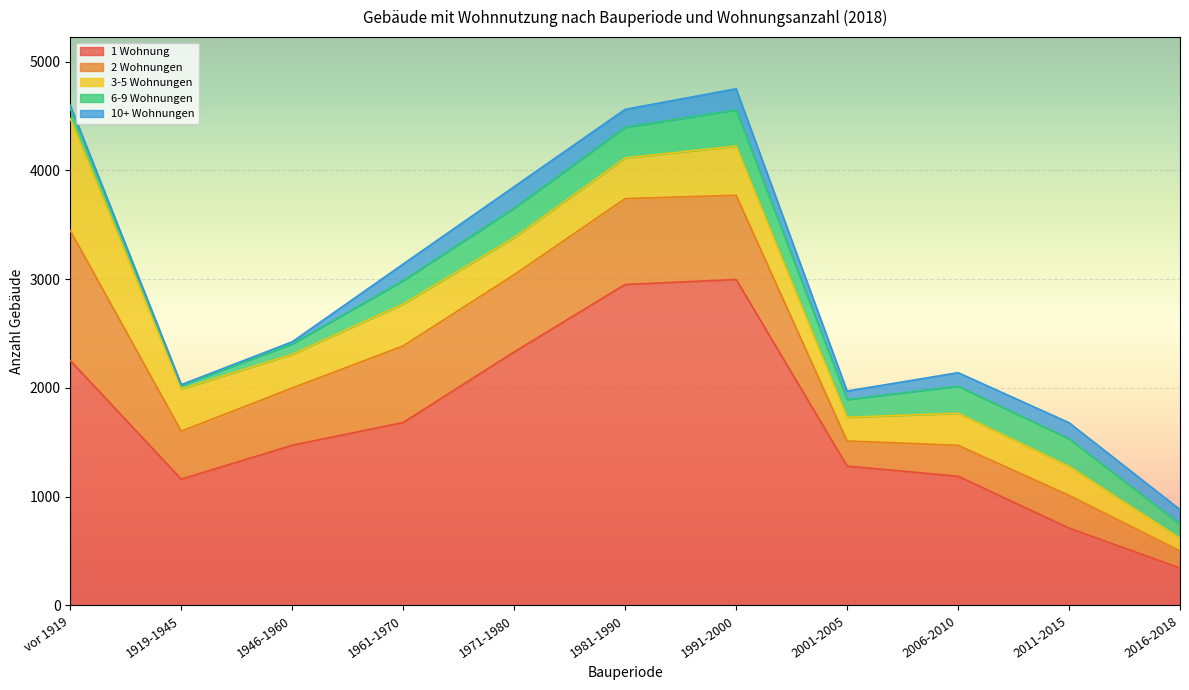

The 6-9 Wohnungen series shows 138 at 1961-1970. True or false?

False